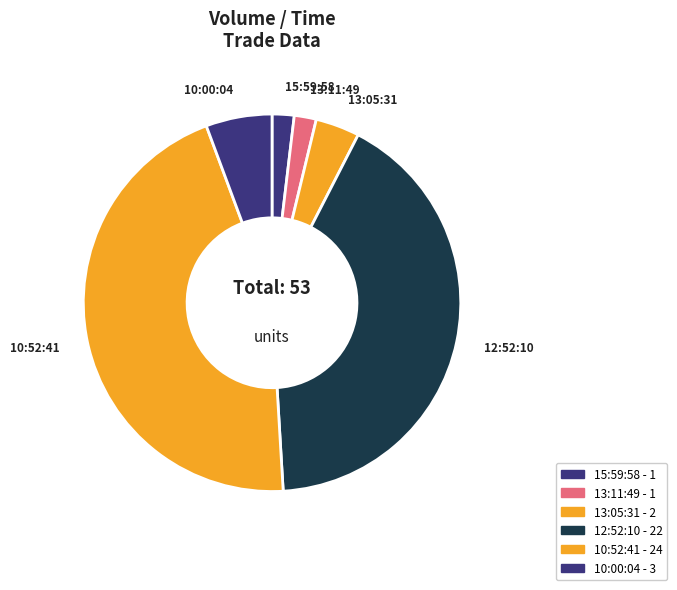

What is the total percentage of 12:52:10 and 10:00:04?

47.2%